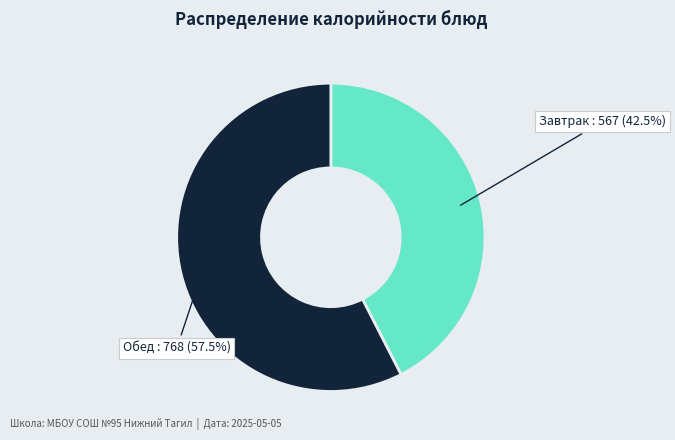

Rank the categories by value from highest to lowest.

Обед, Завтрак